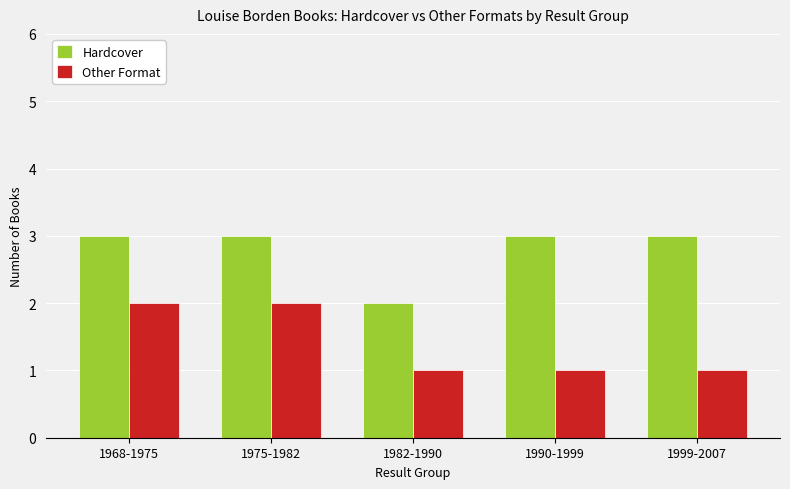

How many Other Format values are between 1 and 2?

5